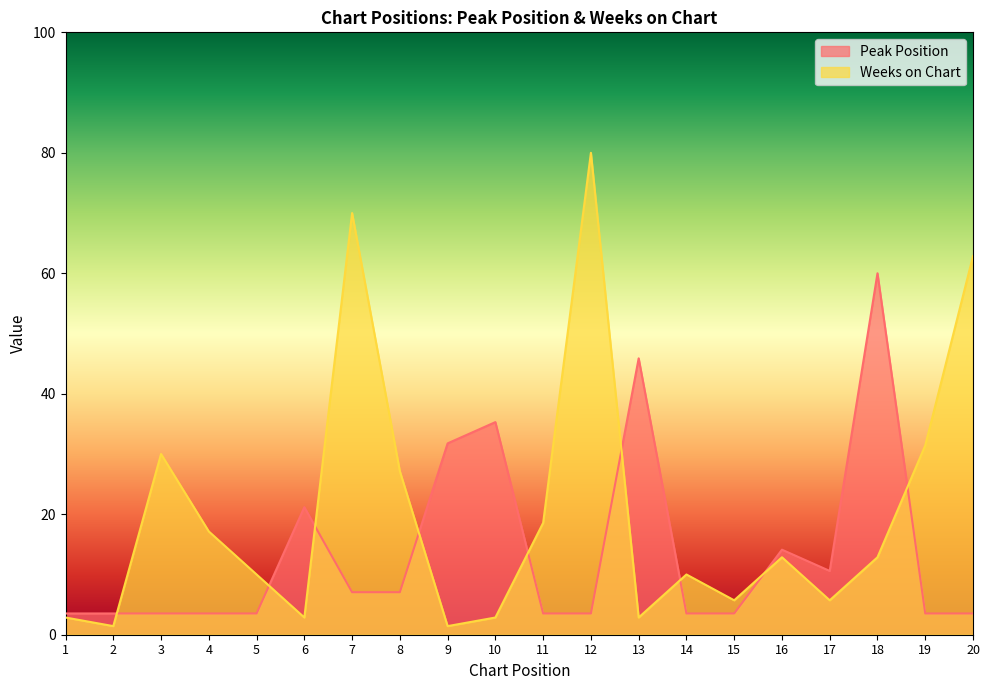

List the series in order of their overall mean, lowest first.

Peak Position, Weeks on Chart